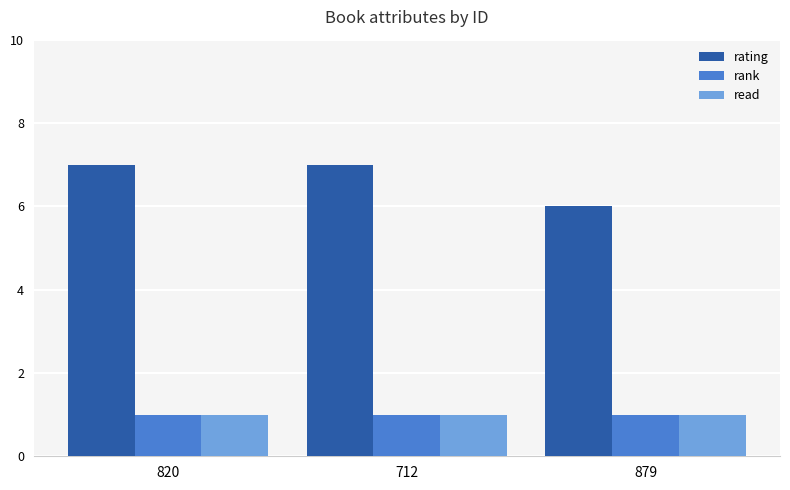

Reading right to left, transcribe all the data shown in this chart.

rating: 879=6	712=7	820=7
rank: 879=1	712=1	820=1
read: 879=1	712=1	820=1